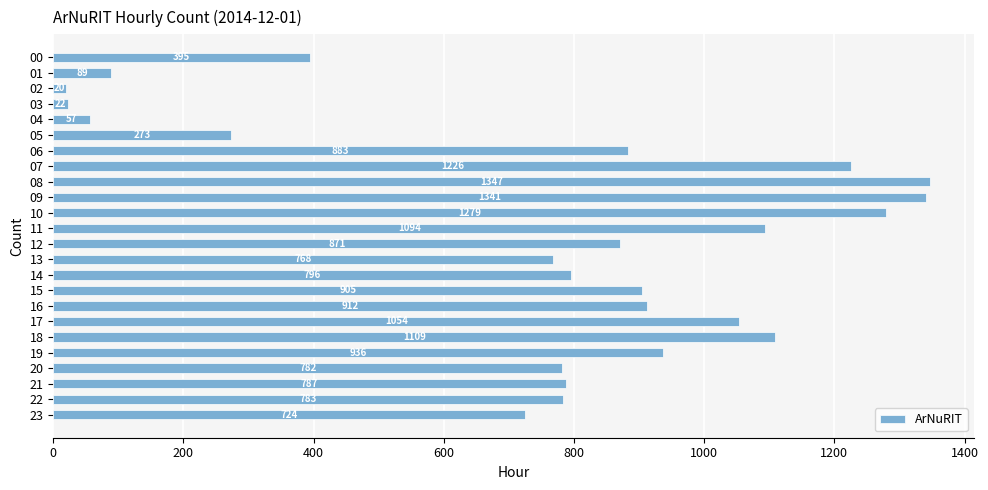

What is the minimum value shown in the chart?

20